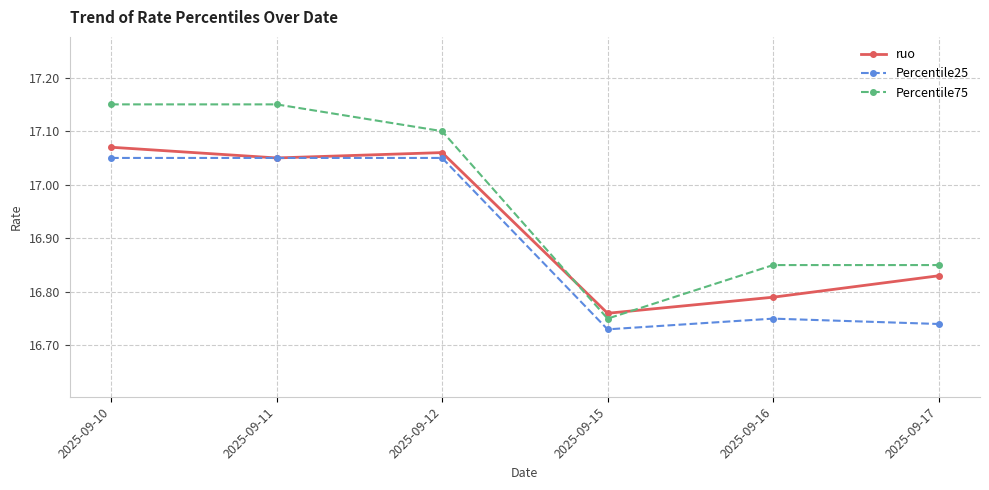

The Percentile75 series shows 4.8 at 2025-09-10. True or false?

False